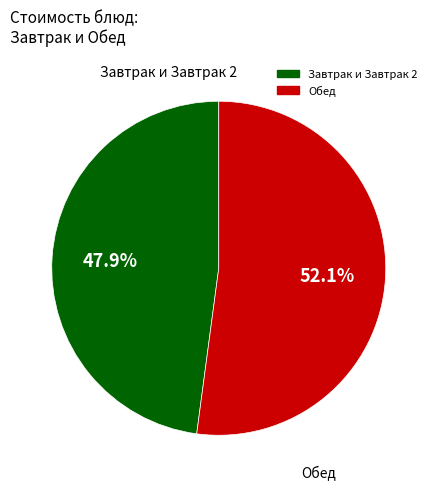

Does any single category account for the majority?

Yes